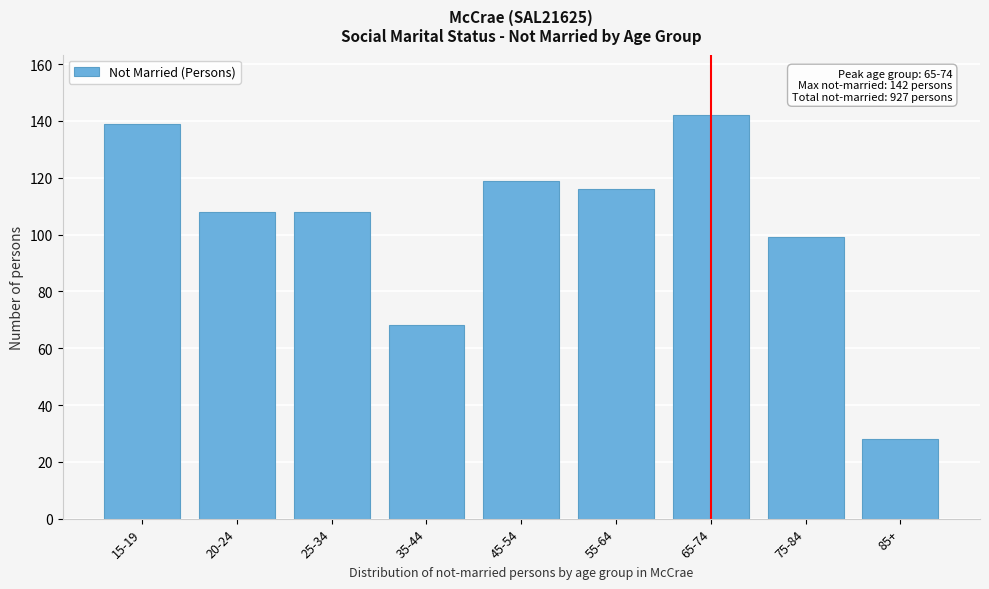

Reading right to left, what are all the values shown in this chart?

28	99	142	116	119	68	108	108	139